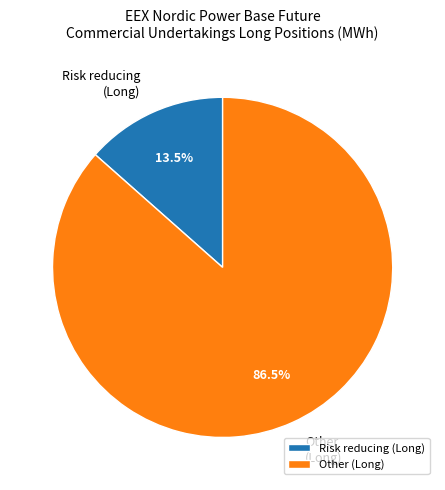

What percentage is NOT represented by Risk reducing (Long)?

86.5%